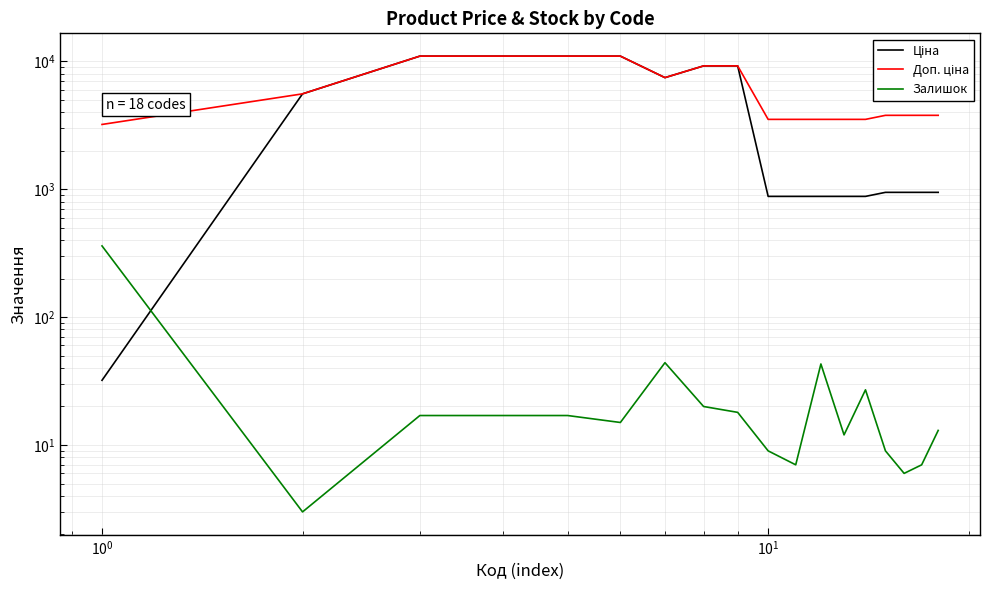

The Ціна series shows 1350.3 at 11. True or false?

False